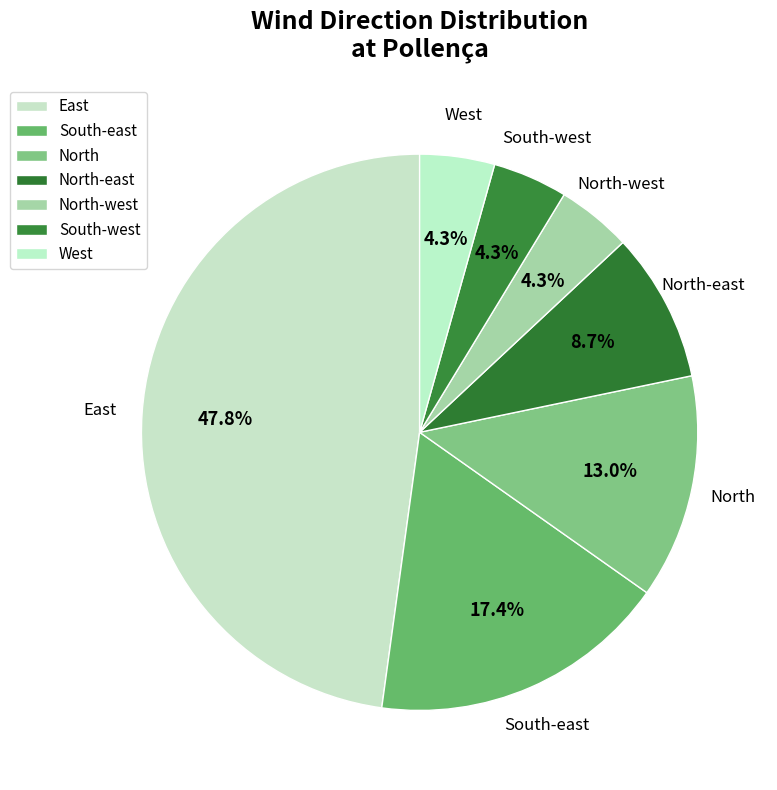

Count the number of slices in the pie.

7